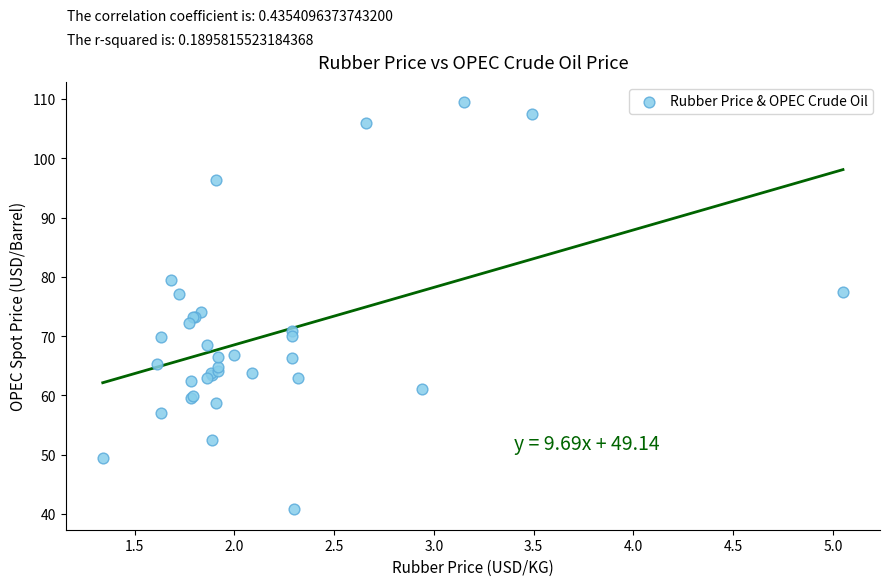

What Y value in the scatter plot is closest to 75?

74.1